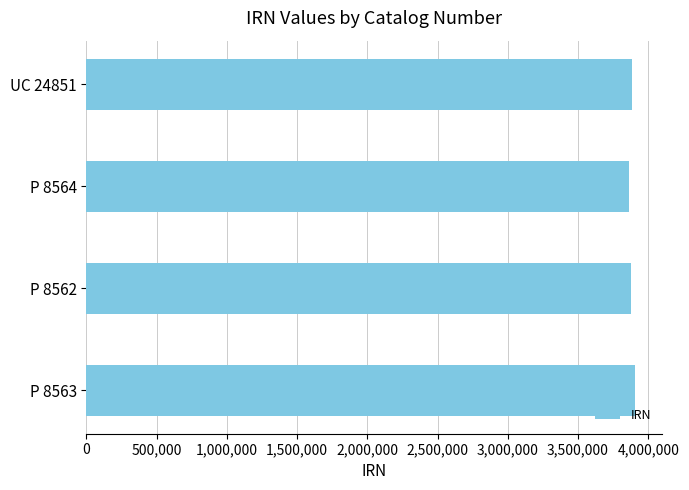

Approximately how many times larger is the value at UC 24851 compared to P 8563?

1.0